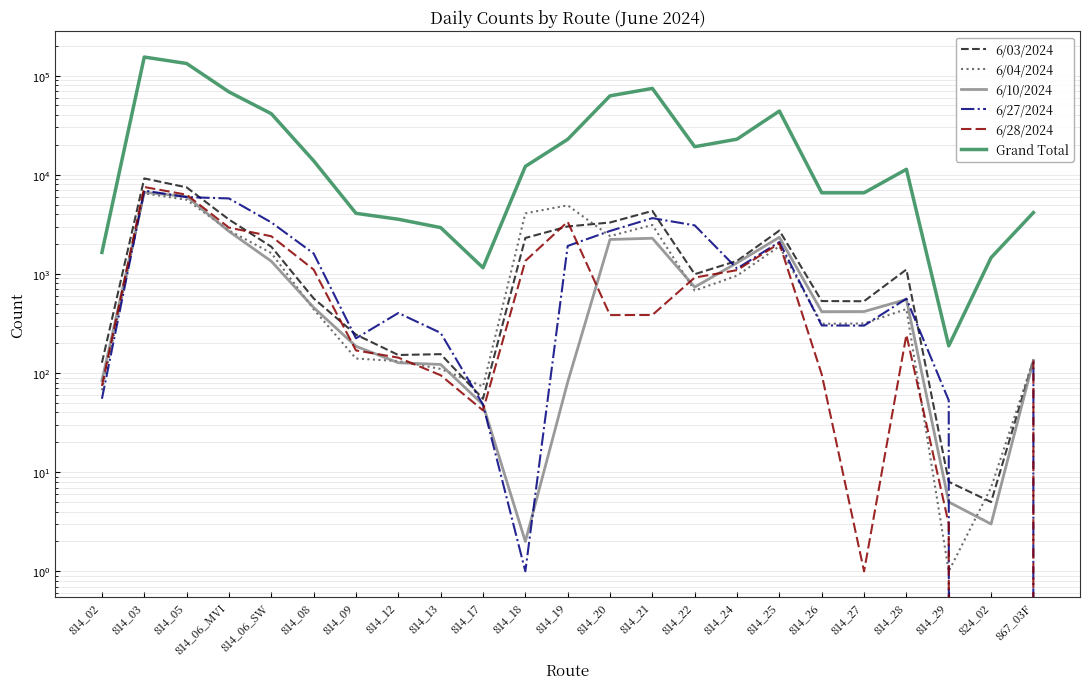

Rank the categories by 6/04/2024 value from highest to lowest.

814_03, 814_05, 814_19, 814_18, 814_21, 814_06_MVI, 814_20, 814_25, 814_06_SW, 814_24, 814_22, 814_28, 814_08, 814_27, 814_26, 814_09, 867_03F, 814_12, 814_13, 814_17, 814_02, 824_02, 814_29